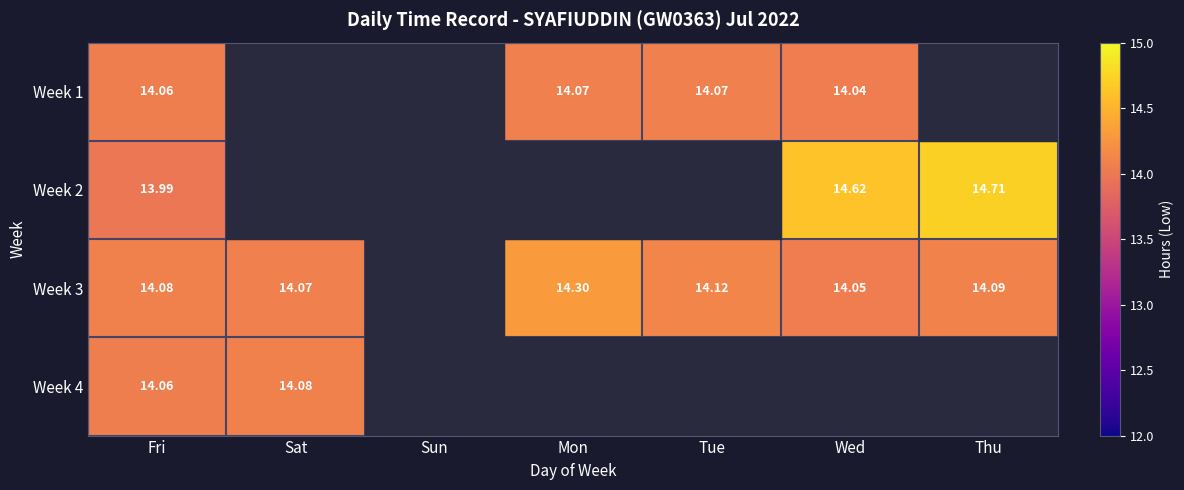

What is the spread (max minus min) of values at Fri?

0.1